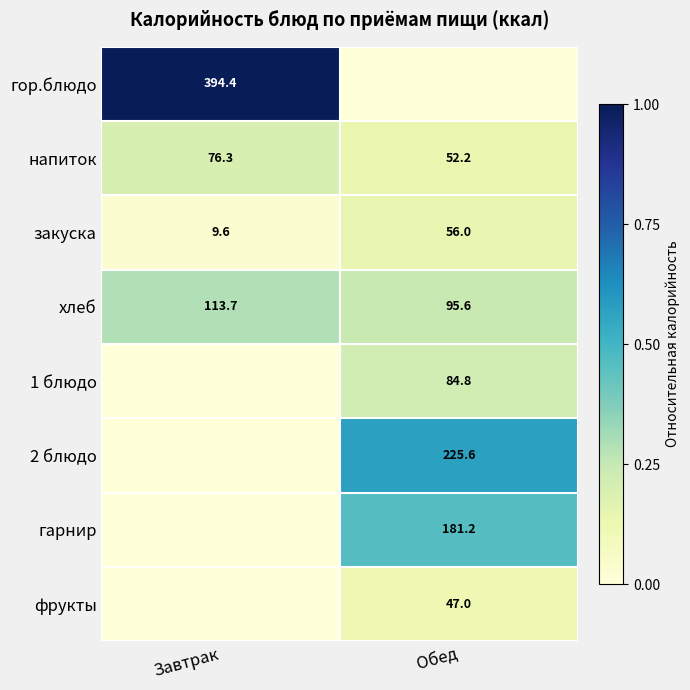

Is the value of 2 блюдо at Обед greater than the value of гарнир at Обед?

Yes